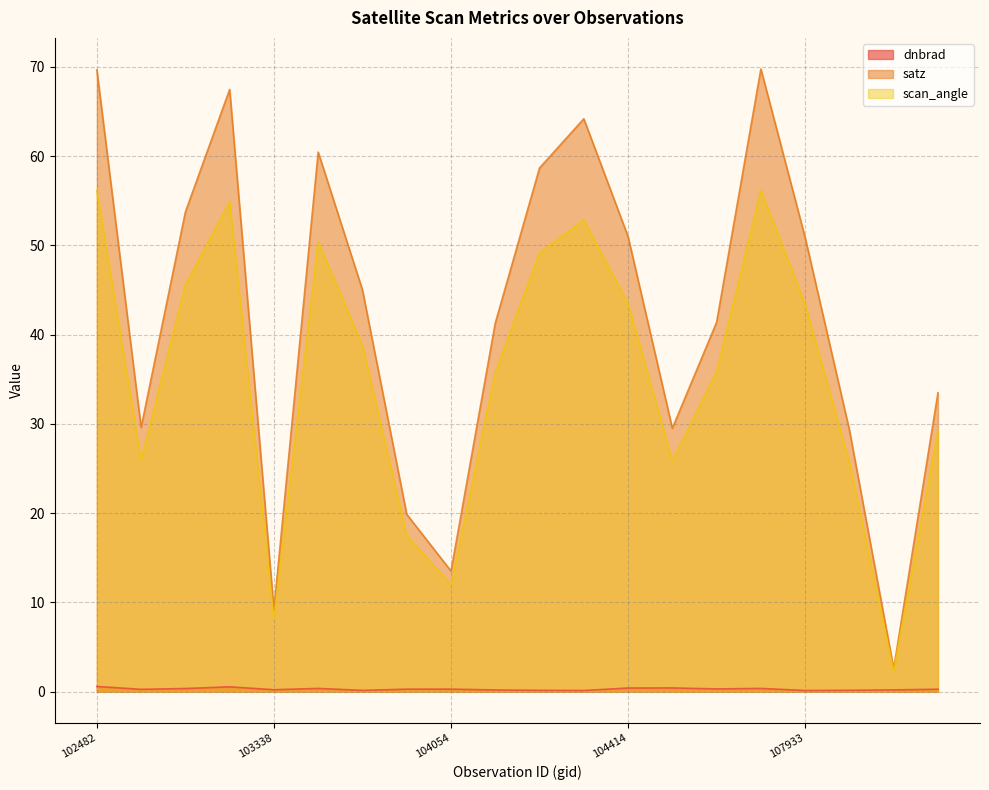

How many values in the scan_angle series are below 38?

10